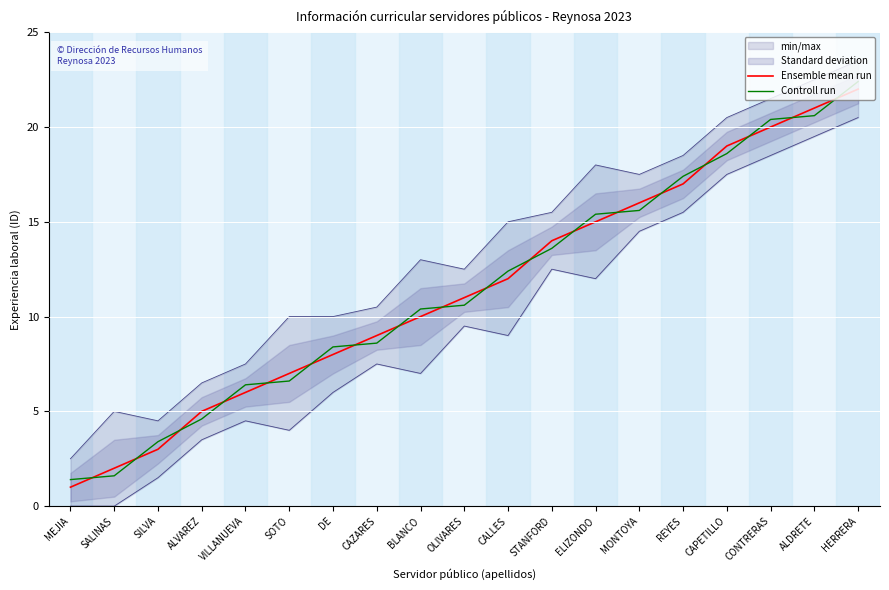

At DE, list the series in order from smallest to largest.

Ensemble mean run, Controll run